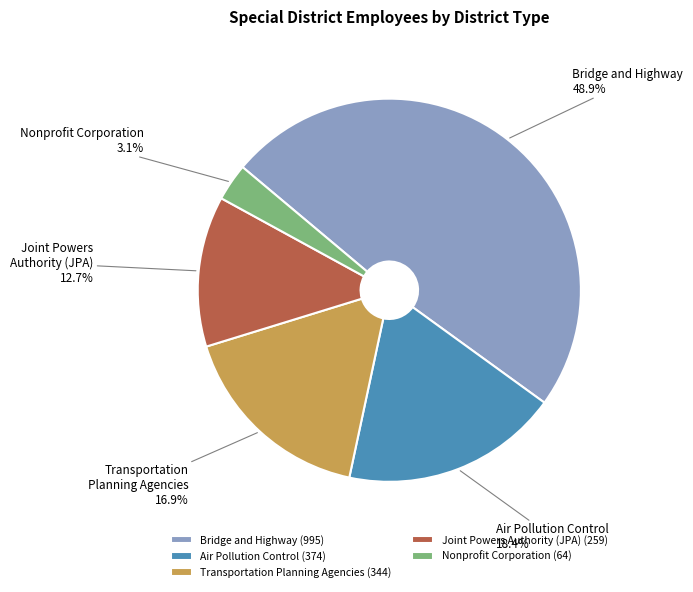

Does Joint Powers Authority (JPA) account for over 50% of the chart?

No